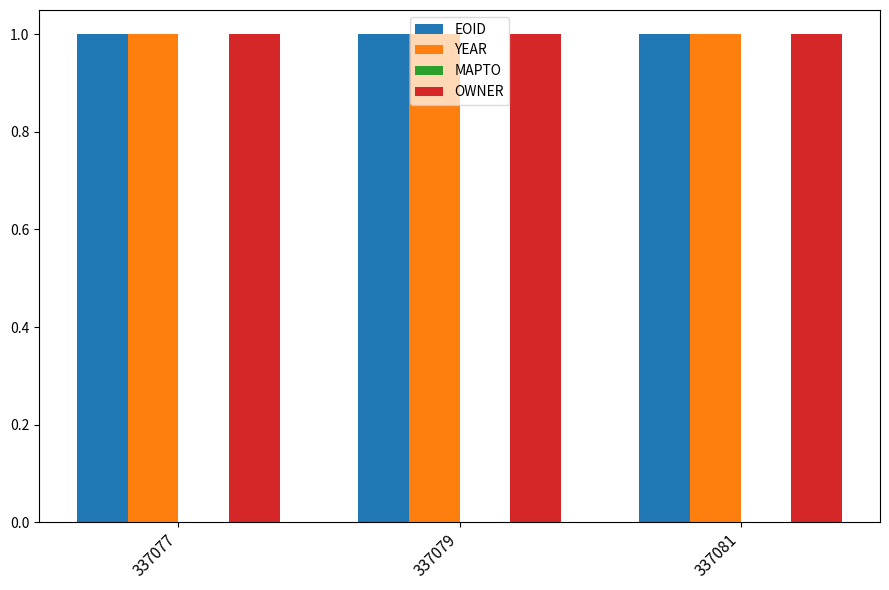

Is it true that OWNER equals 1.0 at 337079?

True